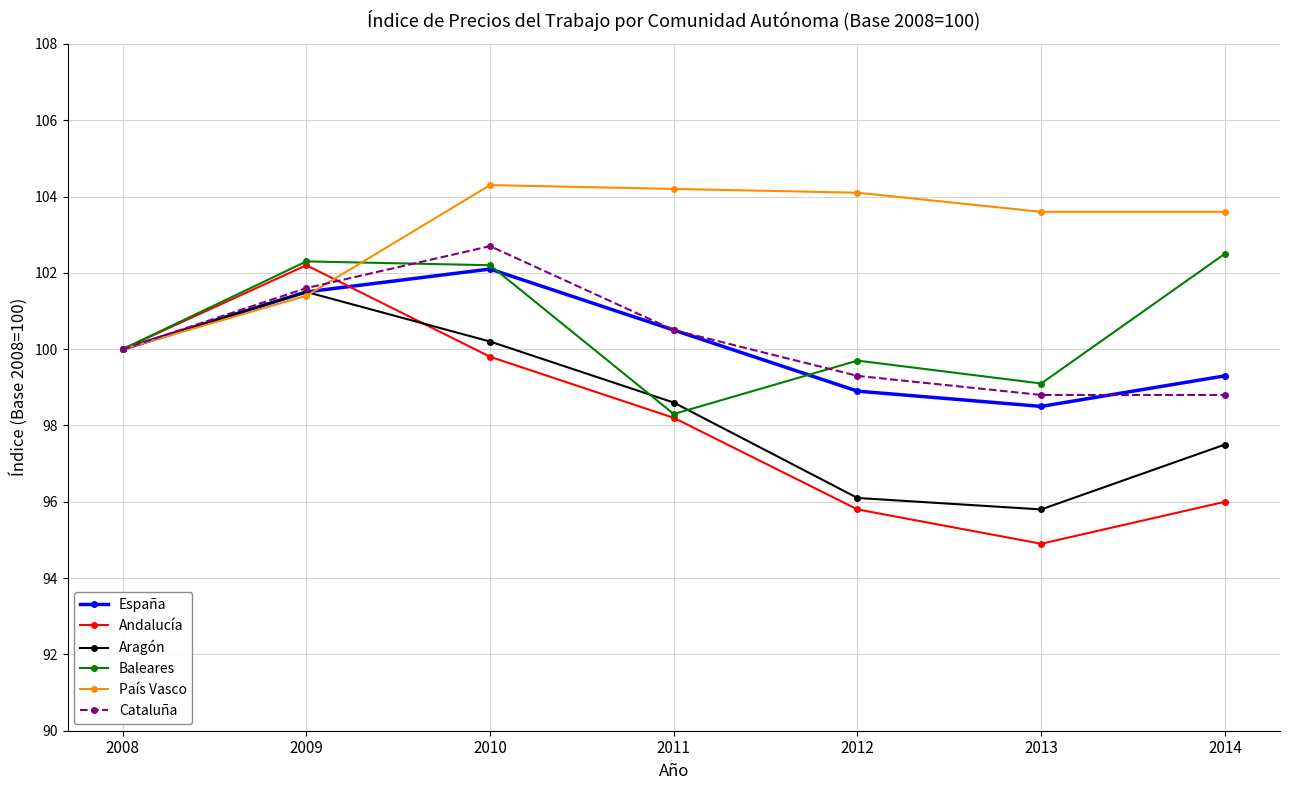

What are all the series names shown in the legend?

España, Andalucía, Aragón, Baleares, País Vasco, Cataluña